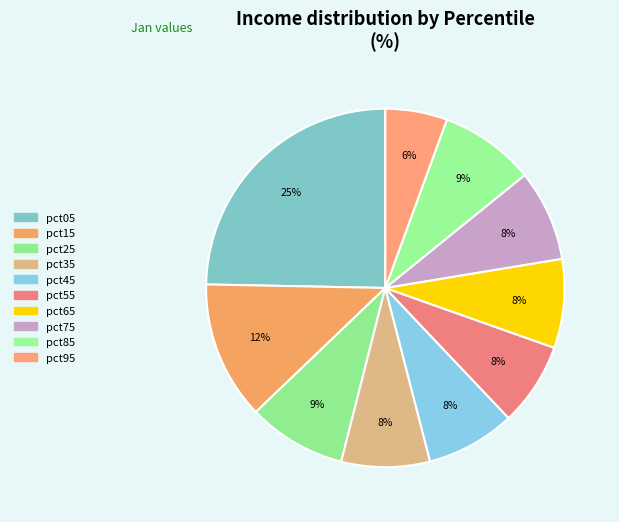

To the nearest percent, what percentage of the pie is pct35?

8%